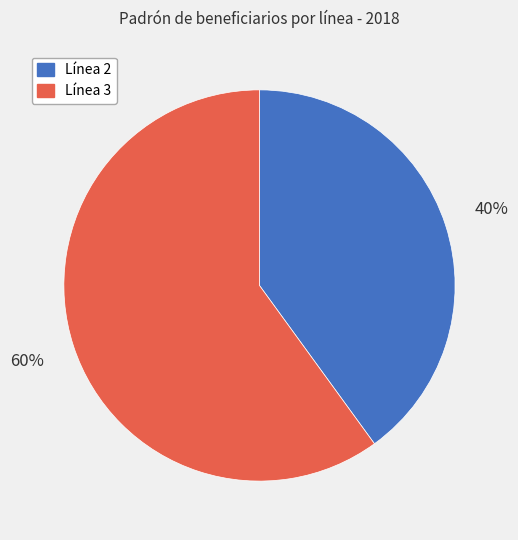

To the nearest percent, what is the difference between the largest and smallest slice percentages?

20%